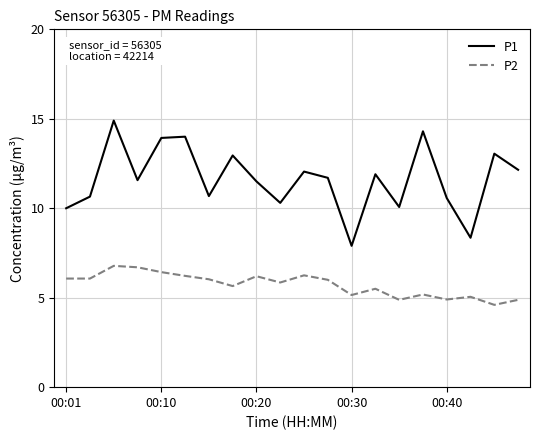

Rank the series by their average value, from lowest to highest.

P2, P1